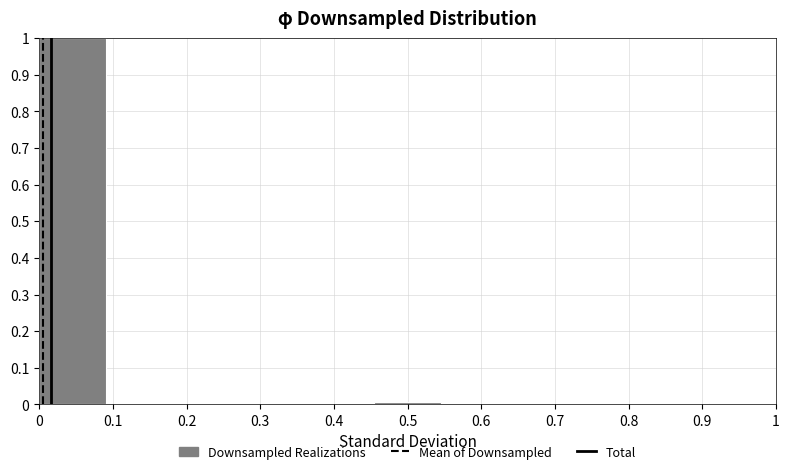

Reading left to right, list every bar in this chart as the range it spans on the x-axis followed by its height. Neither the bar edges nor the heights are printed on the chart, so give them approximately, as read against the axes.

0.00 to 0.09: 1.00
0.09 to 0.18: 0
0.18 to 0.27: 0
0.27 to 0.36: 0
0.36 to 0.45: 0
0.45 to 0.55: under 0.01
0.55 to 0.64: 0
0.64 to 0.73: 0
0.73 to 0.82: 0
0.82 to 0.91: 0
0.91 to 1.00: under 0.01